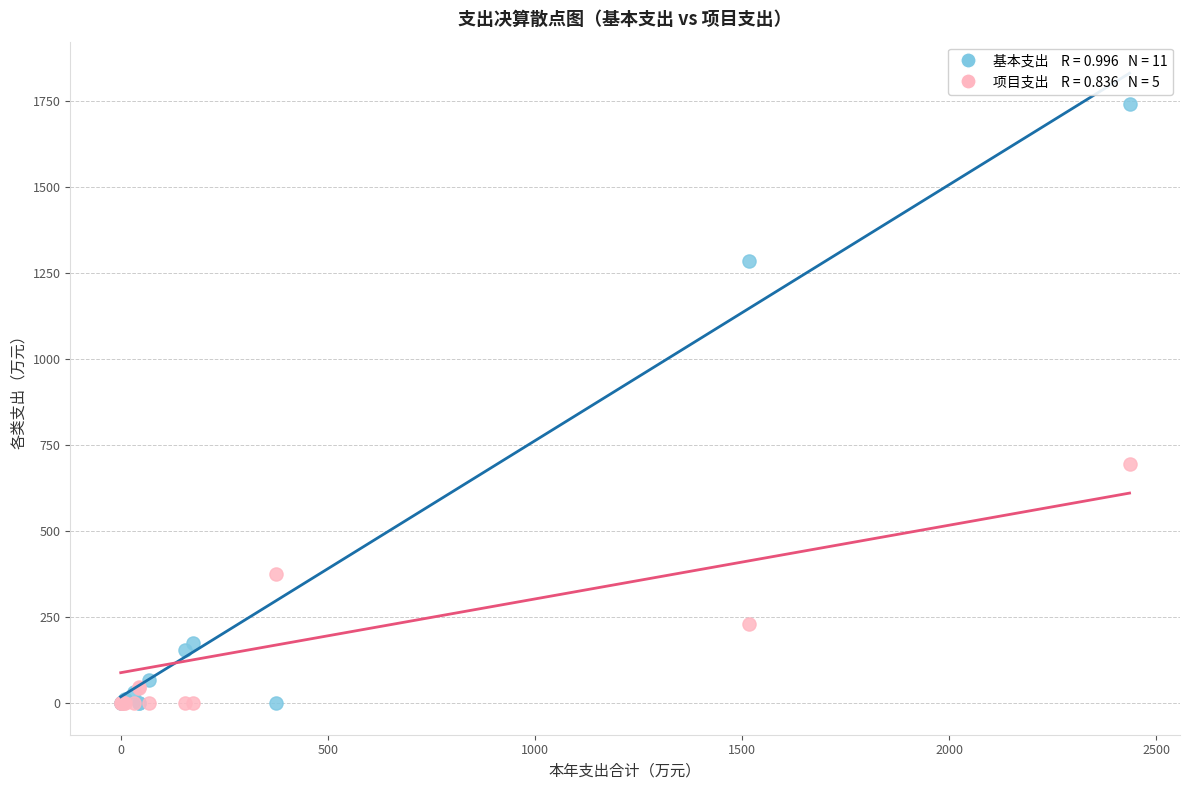

Across all series, what Y value is closest to 870?

694.6